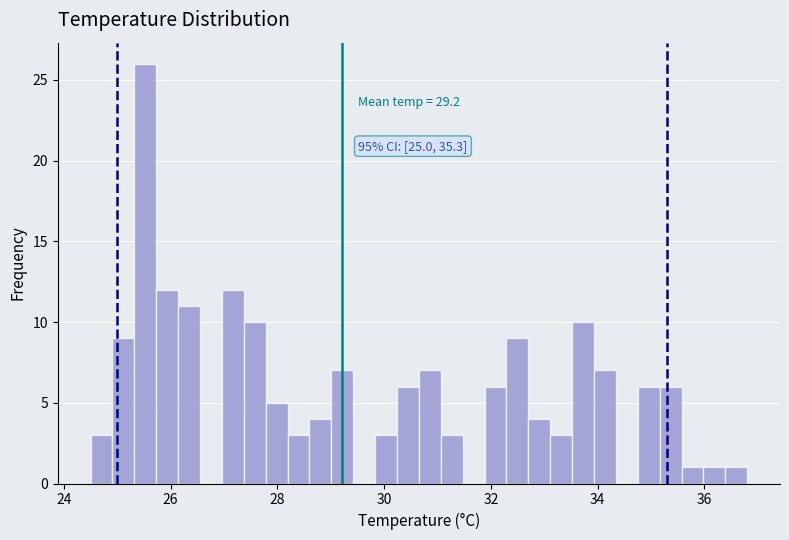

Read against the x-axis, roughly where is the centre of the tallest bar?

25.6